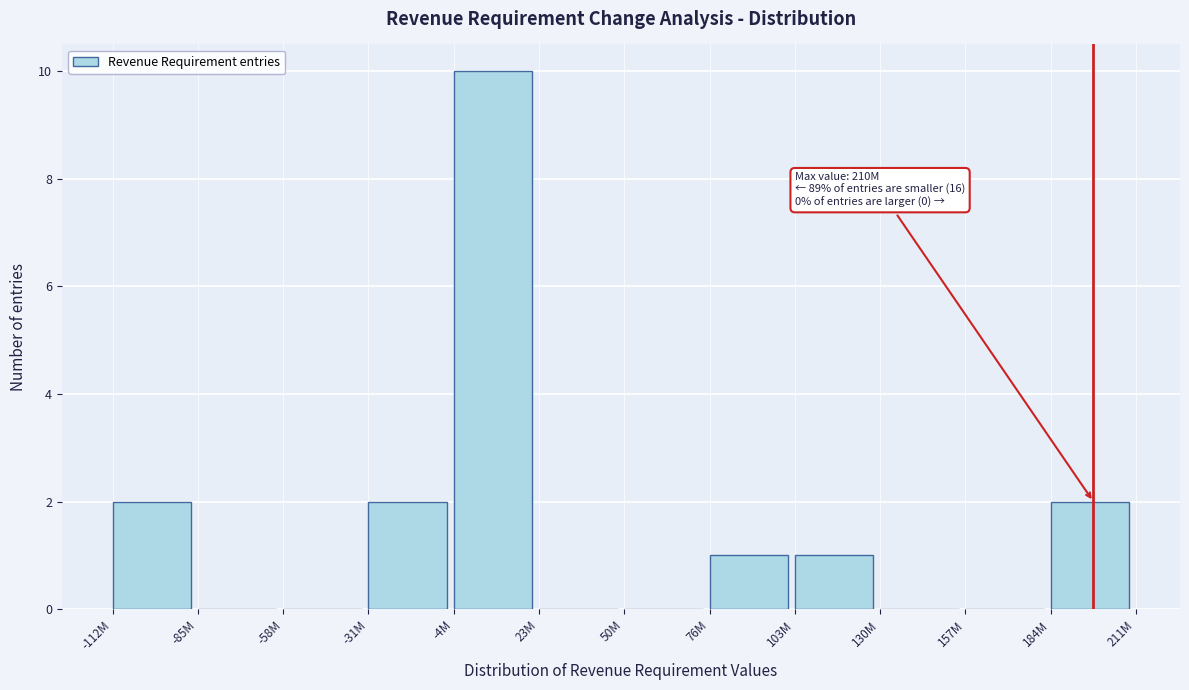

Reading left to right, list all the values displayed in this chart.

-112M=2	-85M=0	-58M=0	-31M=2	-4M=10	23M=0	50M=0	76M=1	103M=1	130M=0	157M=0	184M=2